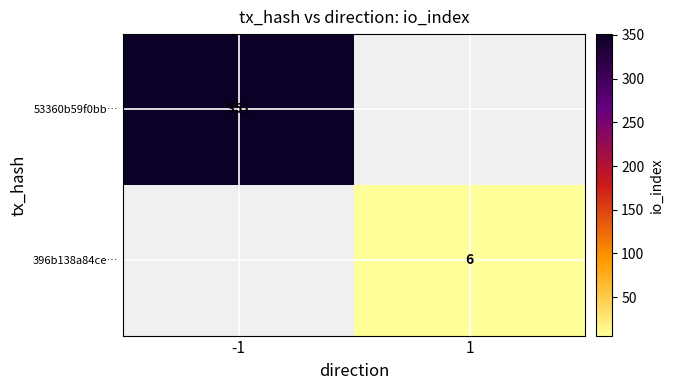

Is the value of 53360b59f0bb… at -1 greater than the value of 396b138a84ce… at 1?

Yes